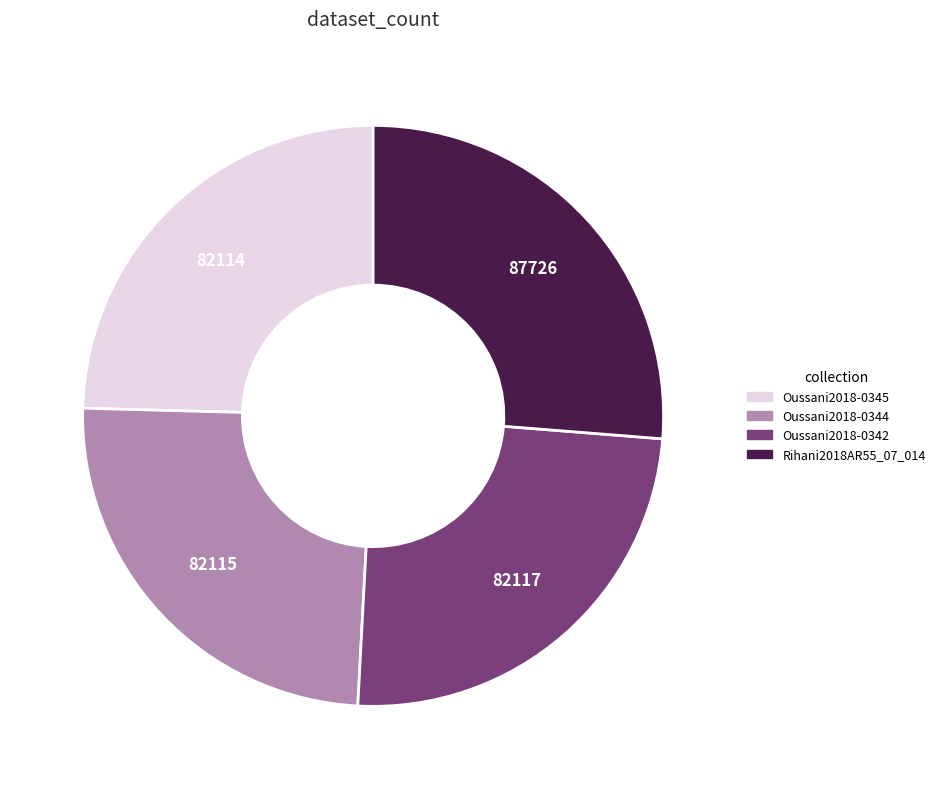

True or false: Rihani2018AR55_07_014 accounts for 12% of the total.

False